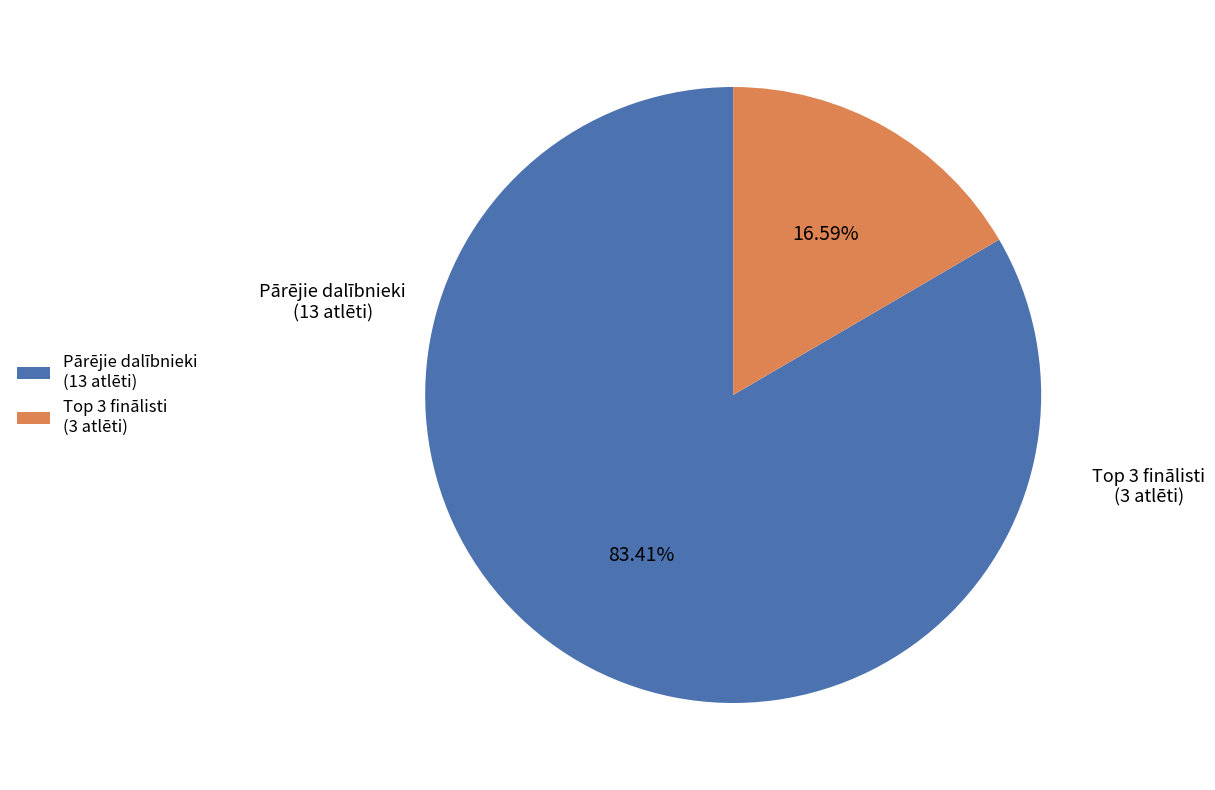

Does any single category account for the majority?

Yes